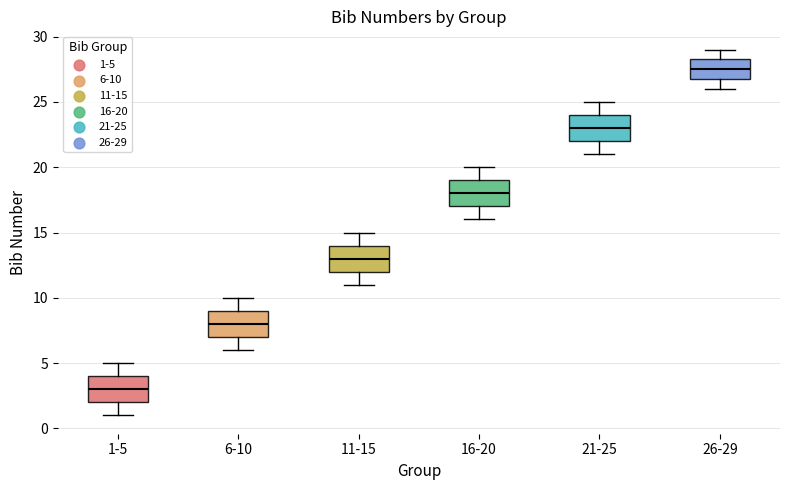

Where does the lower whisker of the box for 11-15 end on the y-axis? The values are not printed on the chart, so give them approximately, as read against the axis.

11.0